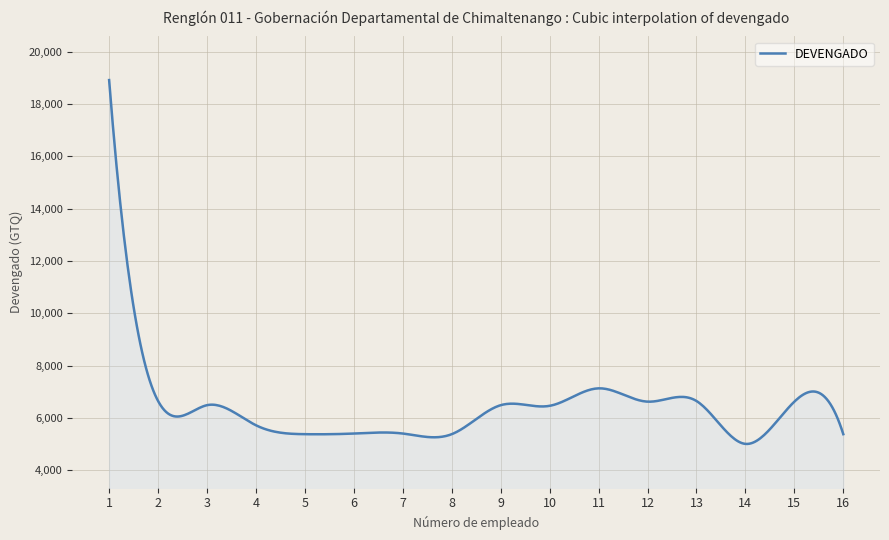

What is the difference between the maximum and minimum values?

13912.5